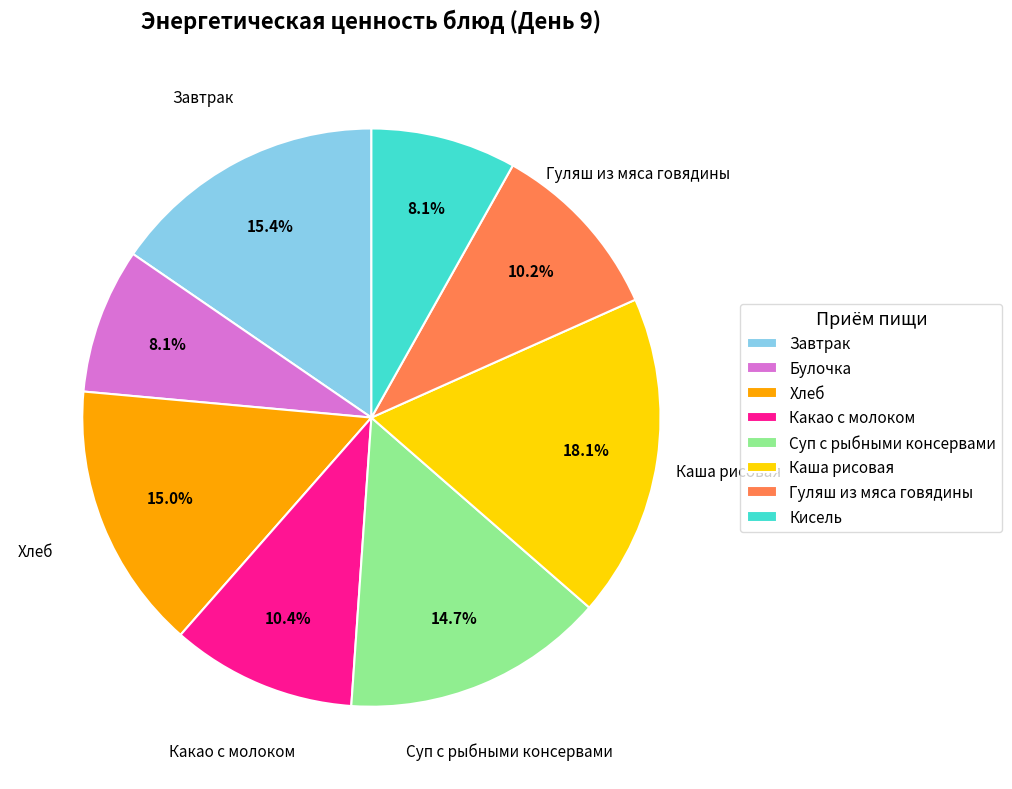

How many segments does this pie chart have?

8